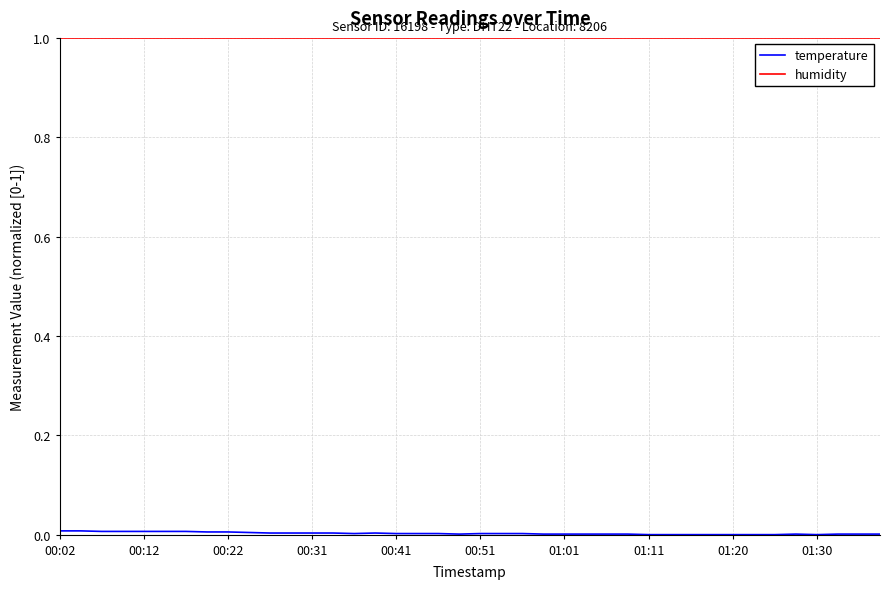

Which series has the largest total across all categories?

humidity